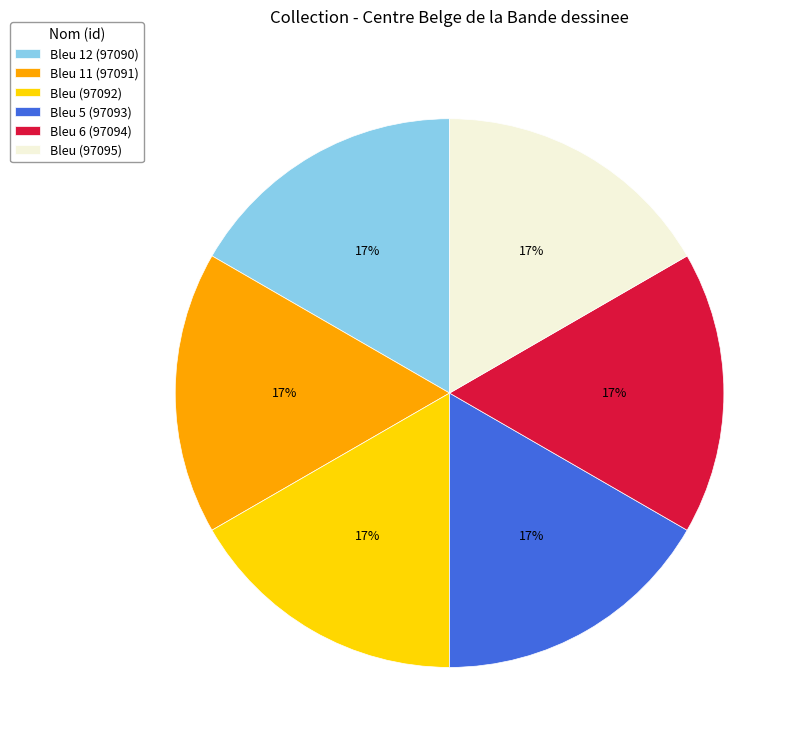

Is there any slice that represents more than half of the pie?

No